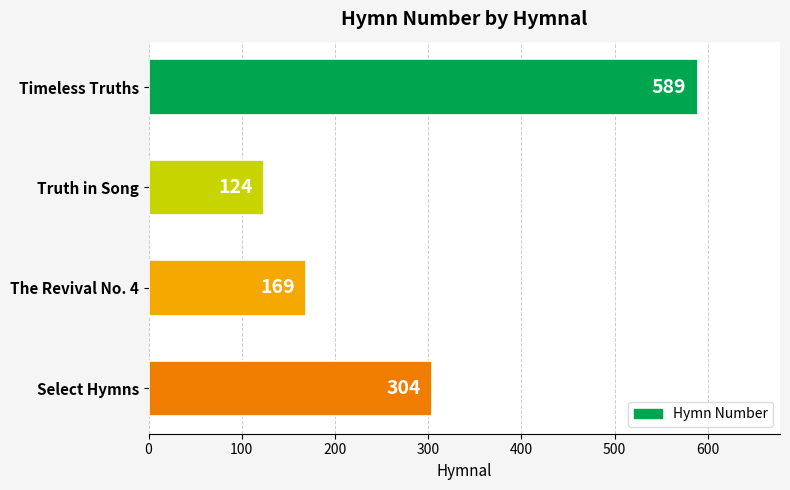

Approximately how many times larger is the value at Select Hymns compared to The Revival No. 4?

1.8